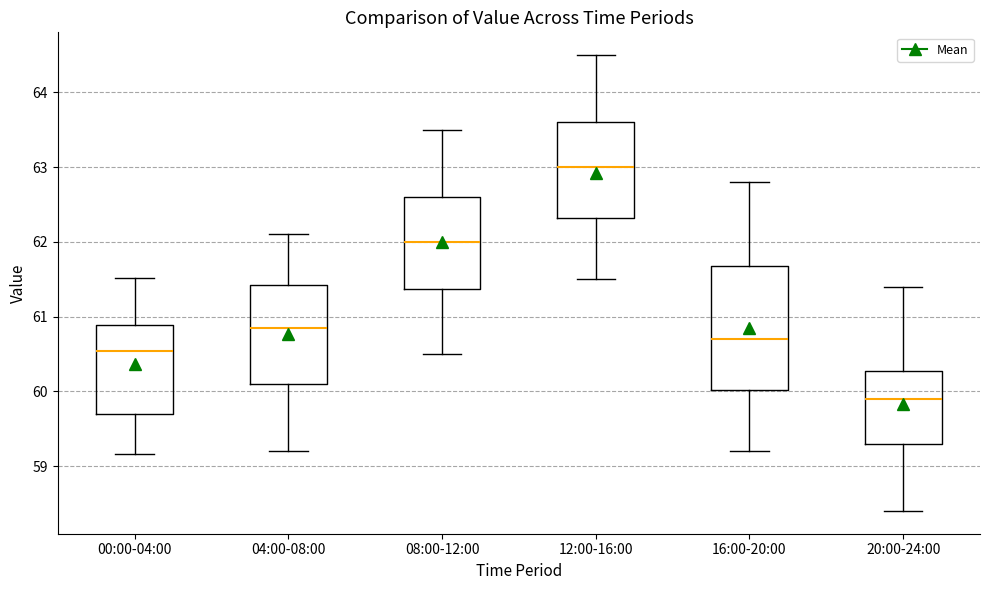

Which box is the tallest, from its lower edge to its upper edge?

16:00-20:00